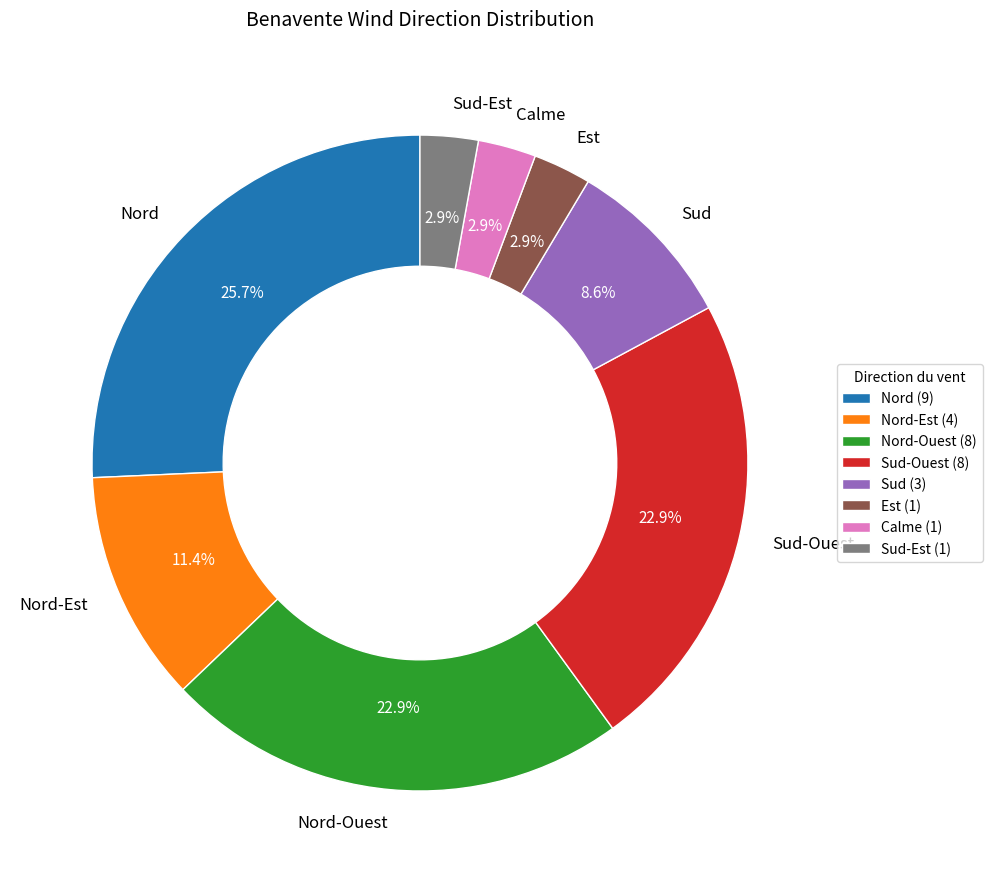

Count the number of slices in the pie.

8